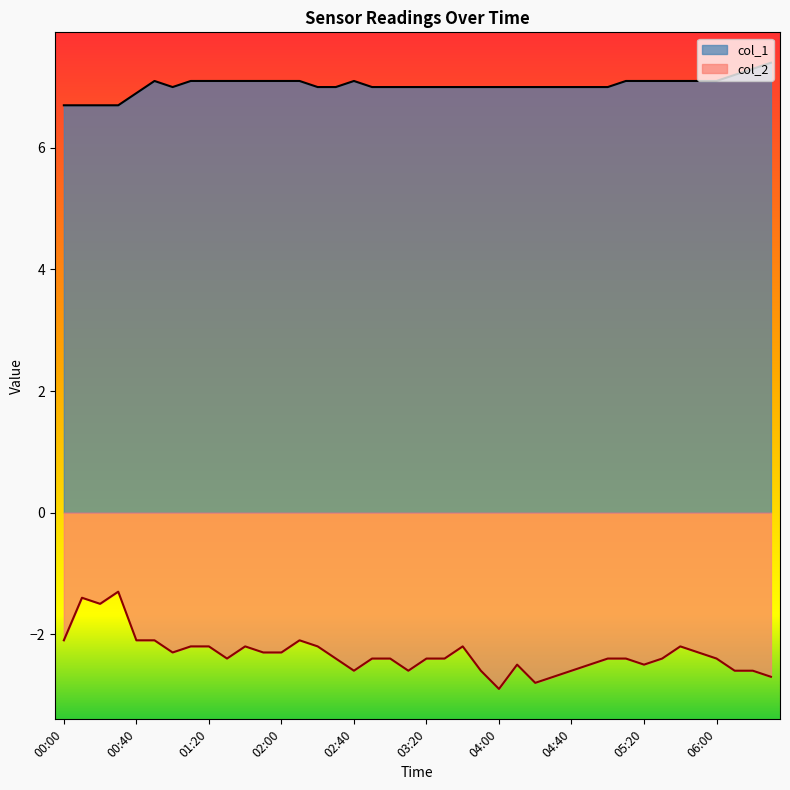

What is the value of the col_2 point at the 18th from the left?

-2.4